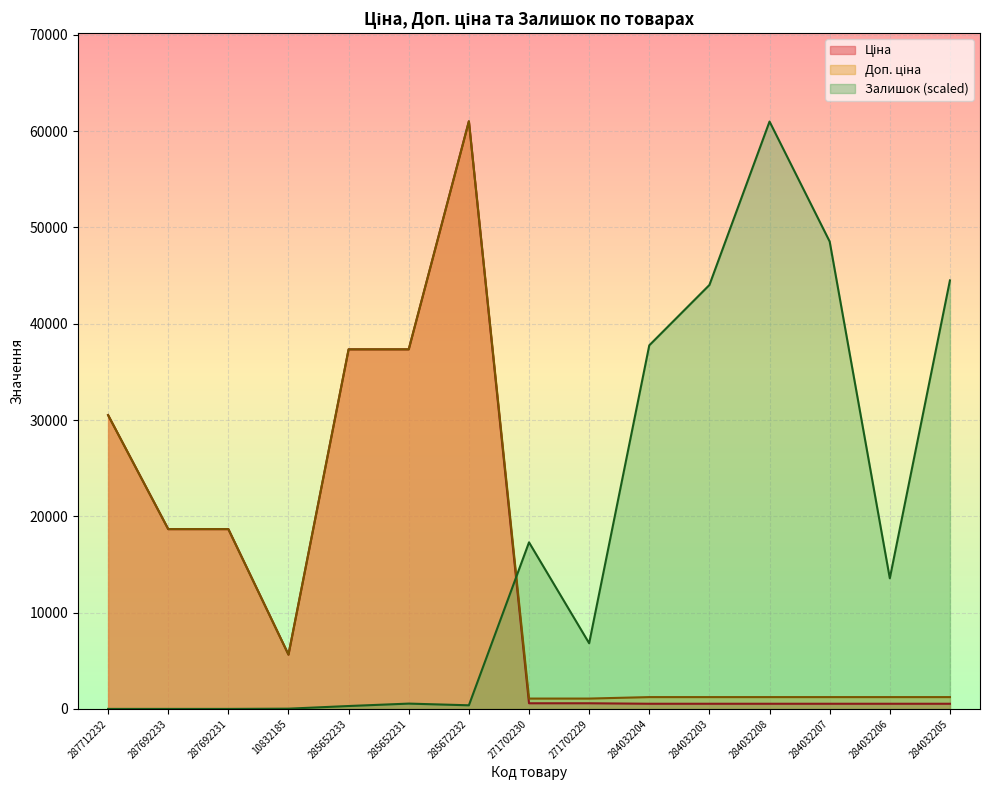

What is the spread (max minus min) of values at 287692233?

18671.5